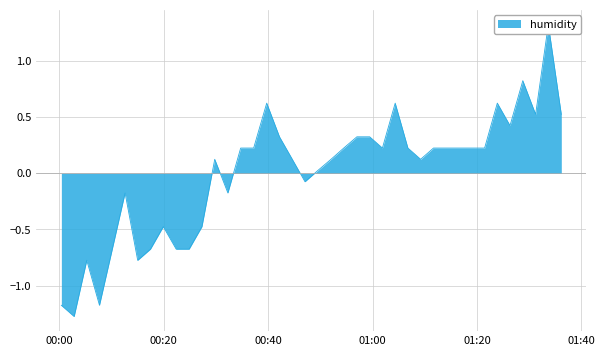

Count the number of categories in the chart.

40